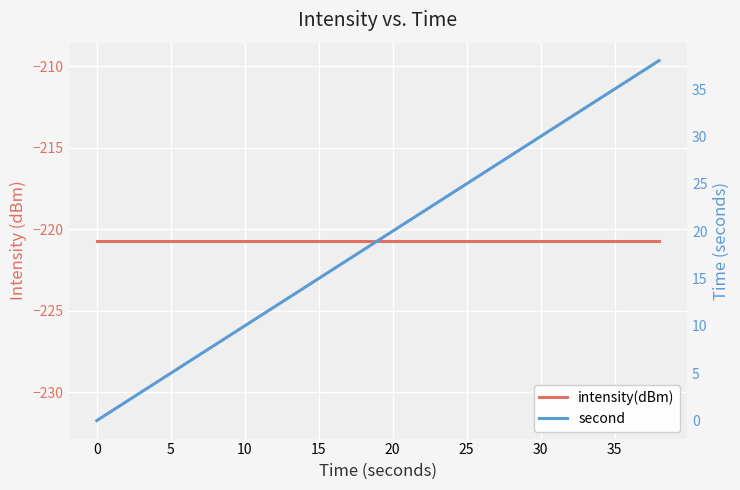

Rank the series at 30 from highest to lowest value.

second, intensity(dBm)